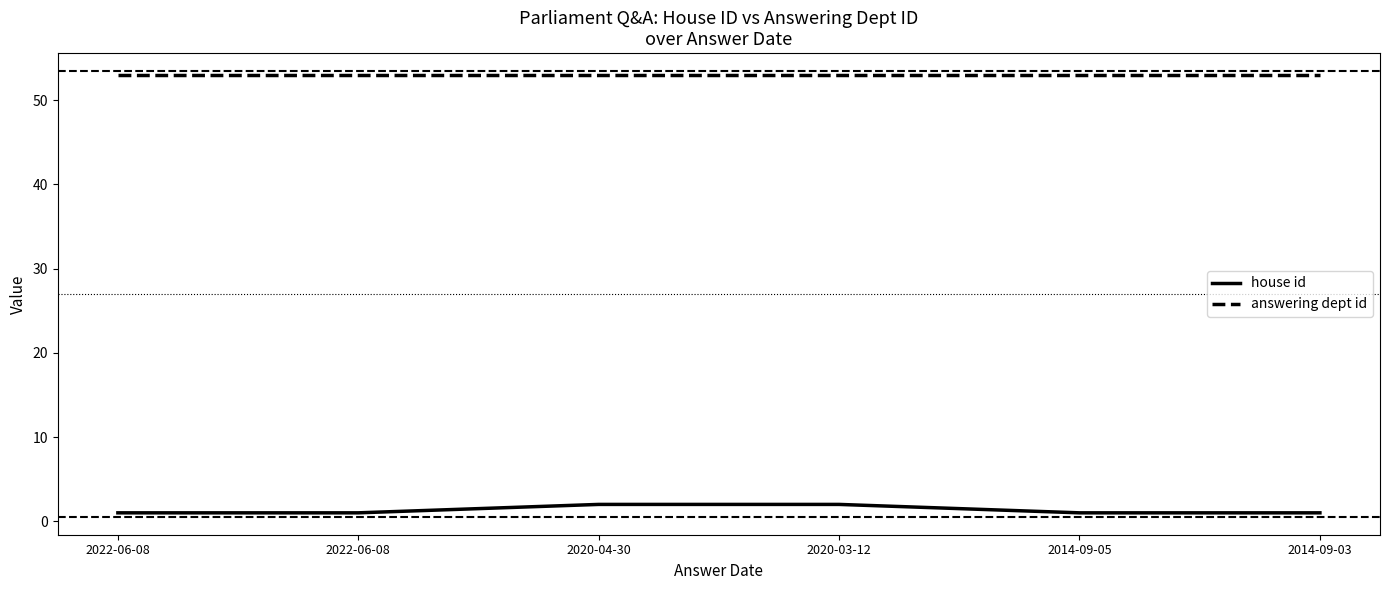

Reading right to left, list all the values displayed in this chart.

house id: 1	1	2	2	1	1
answering dept id: 53	53	53	53	53	53